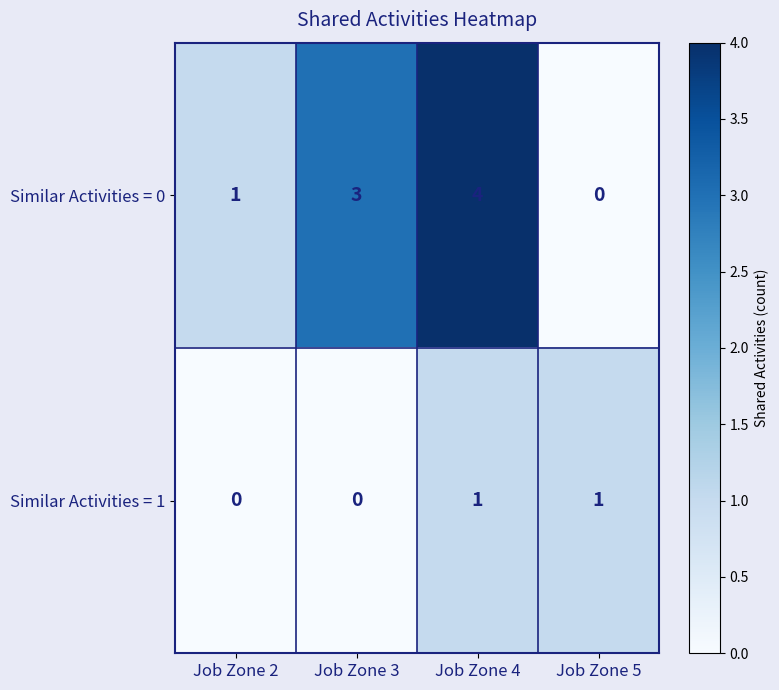

Reading right to left, extract all data points from this chart.

Similar Activities = 0: 0	4	3	1
Similar Activities = 1: 1	1	0	0